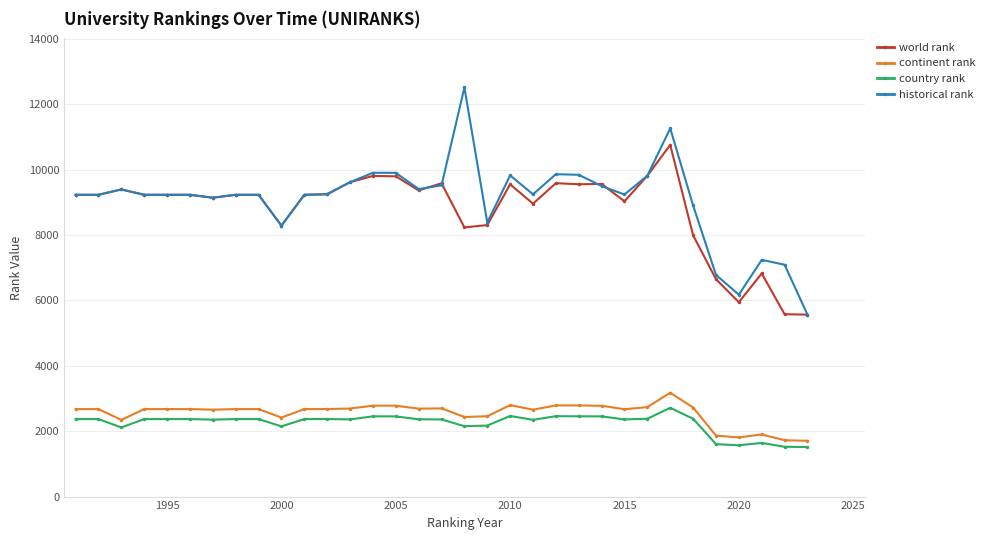

Count the number of data series in this chart.

4